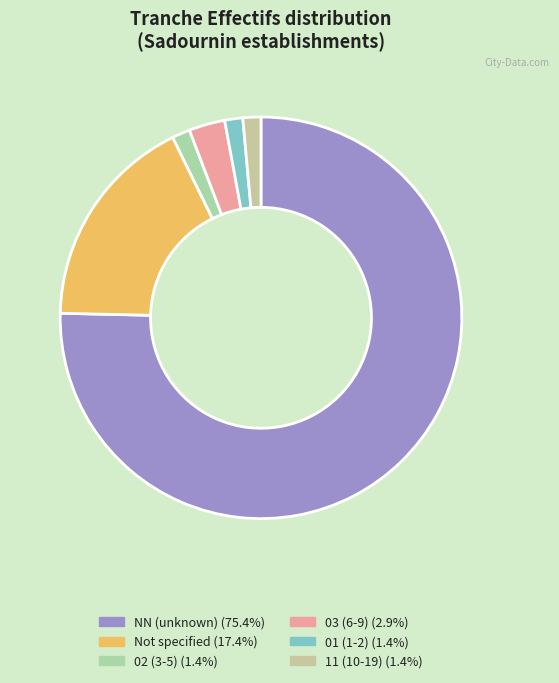

Does any single category account for the majority?

Yes